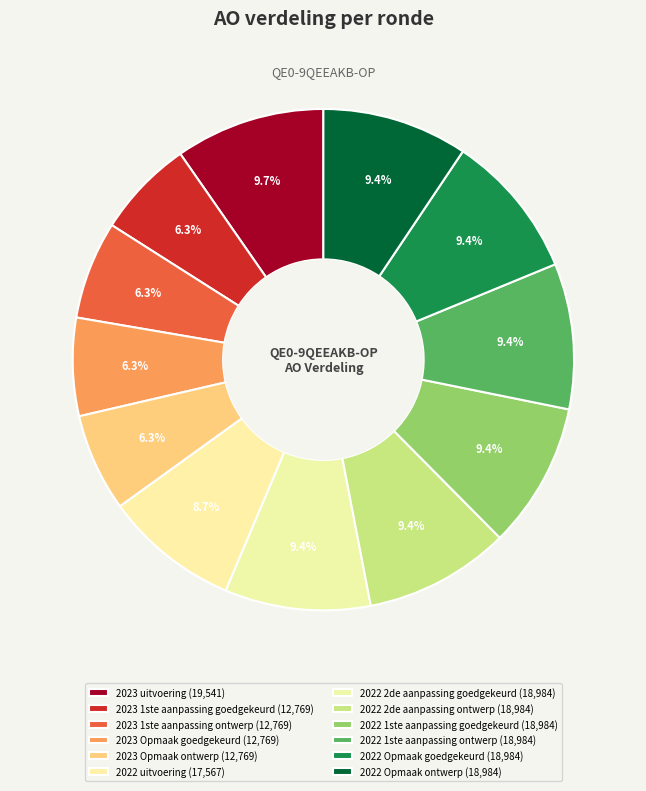

To the nearest percent, what is the average slice percentage?

8%